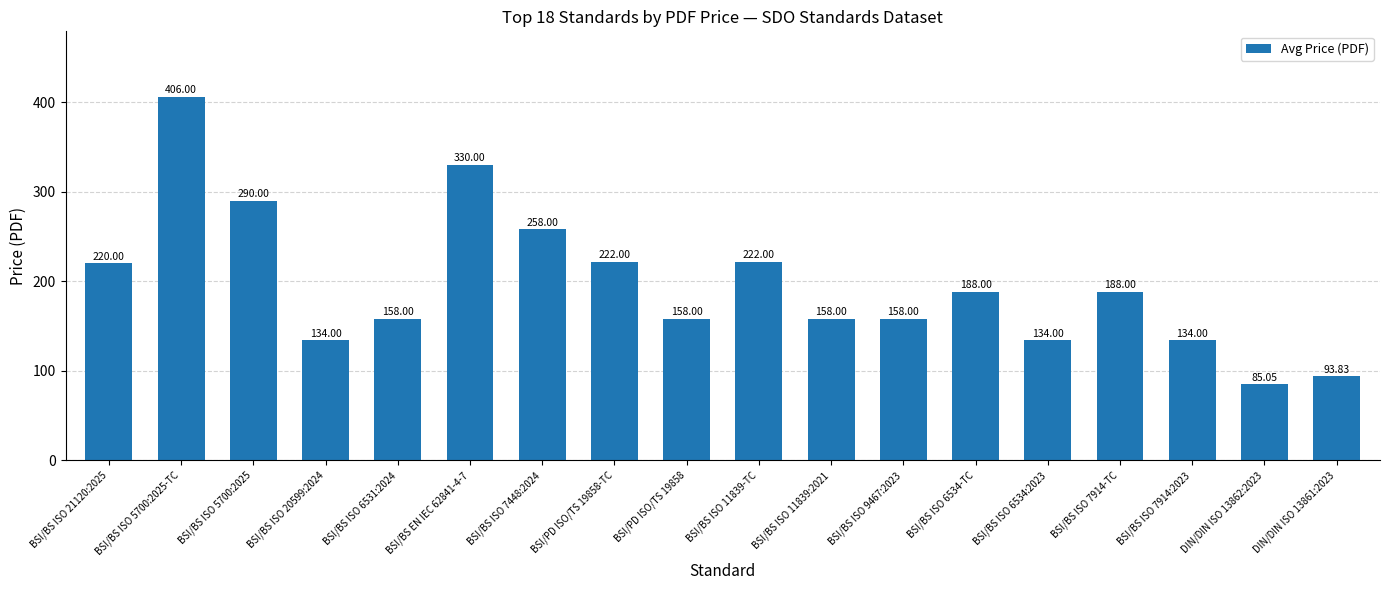

Are the bars horizontal?

No